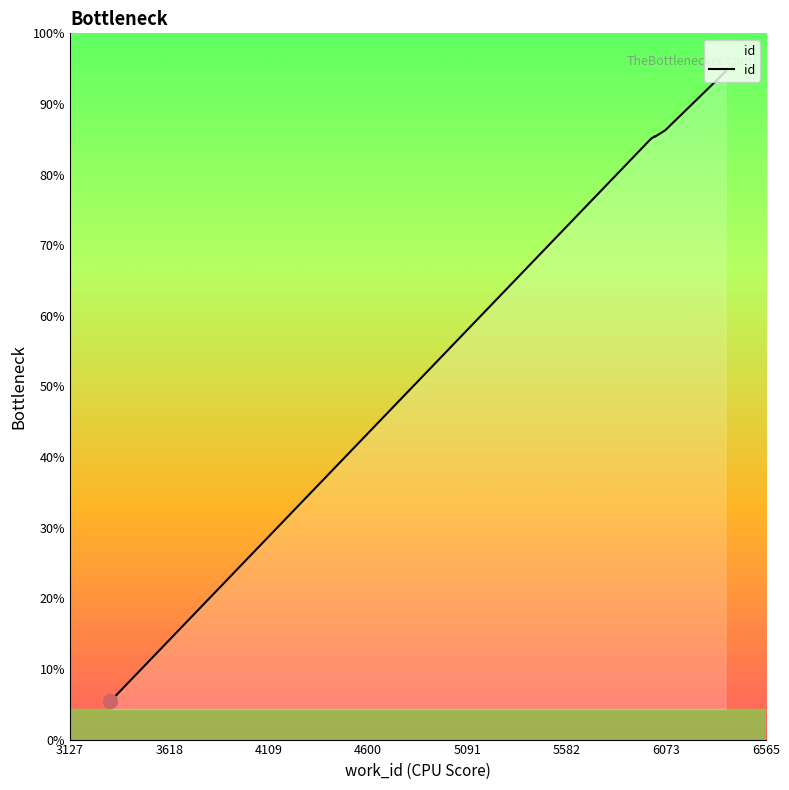

True or false: there are more than 0 points higher than both neighbors.

True